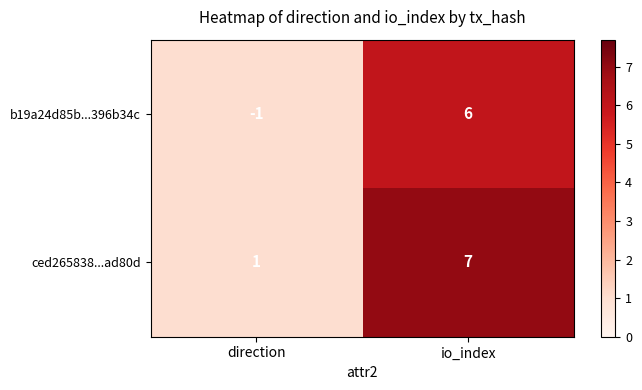

Which category has the highest value in the ced265838...ad80d series?

io_index